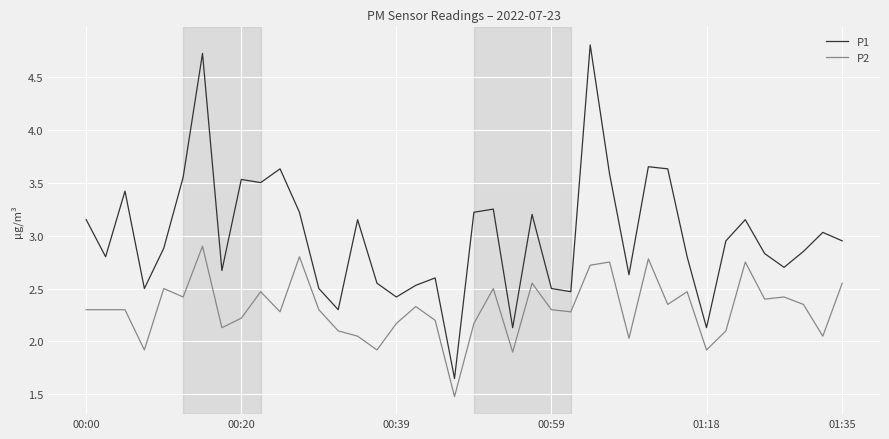

Which series has the largest total across all categories?

P1